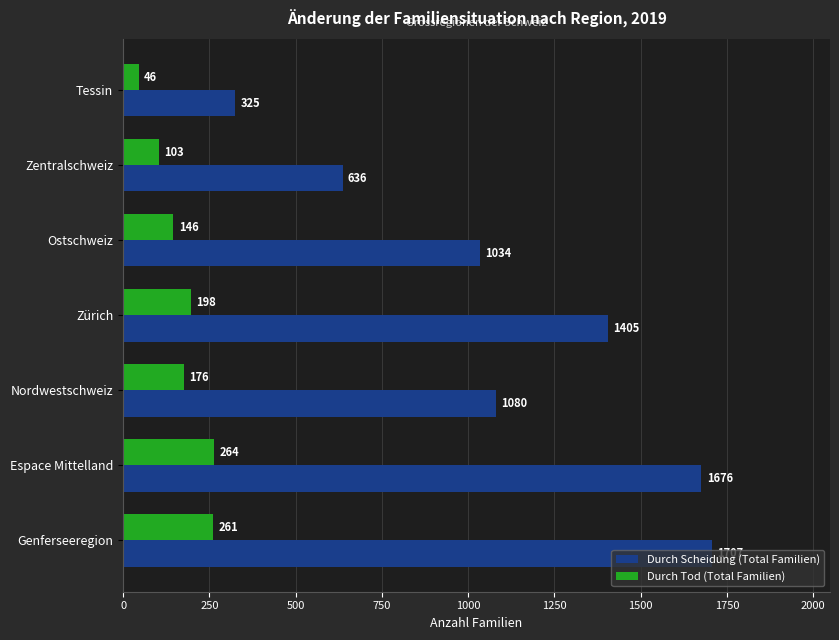

Count the number of data series in this chart.

2